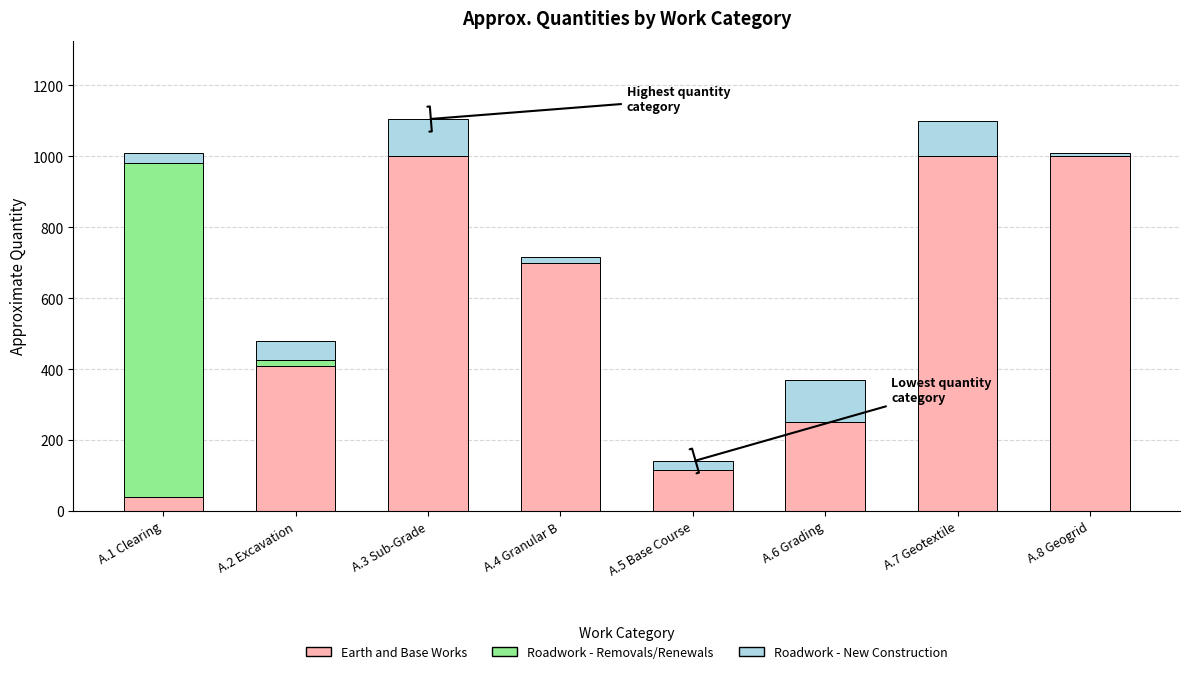

What is the highest value of the Earth and Base Works series?

1000